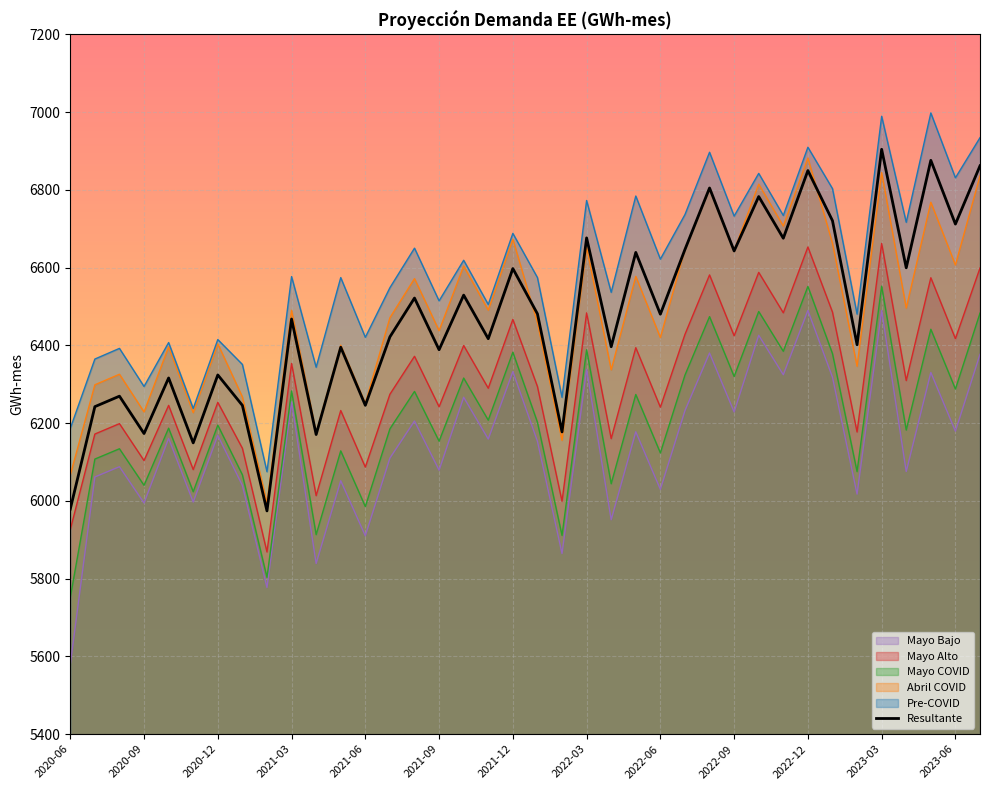

What is the approximate value of Resultante at 2022-11?

6675.7